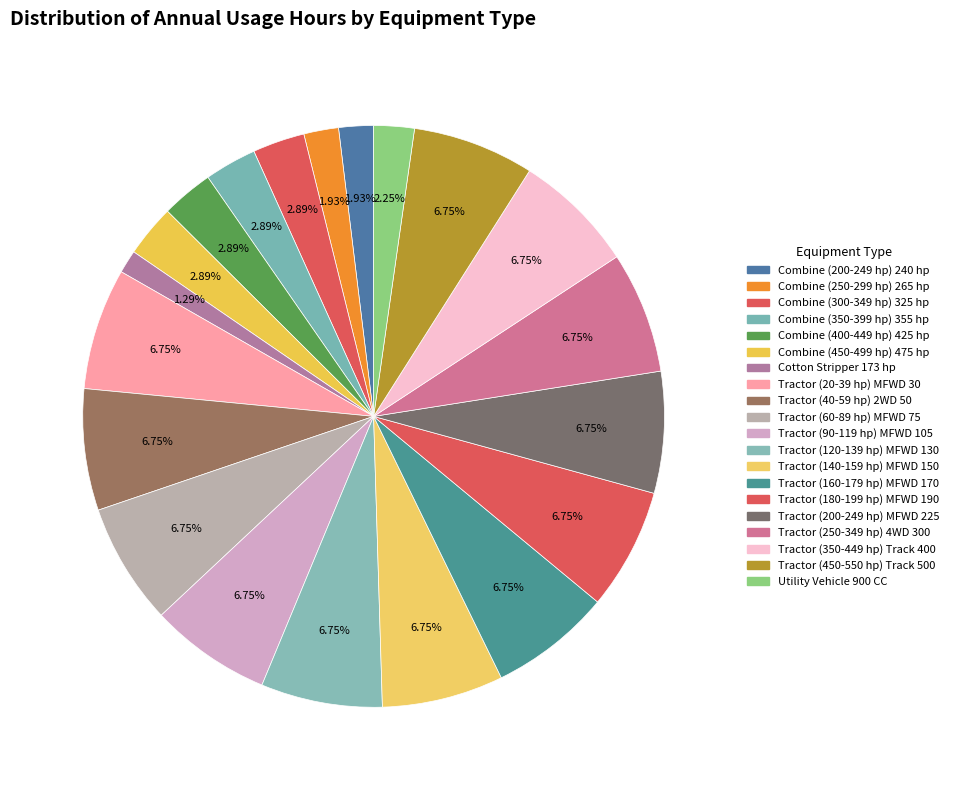

Count the number of slices in the pie.

20